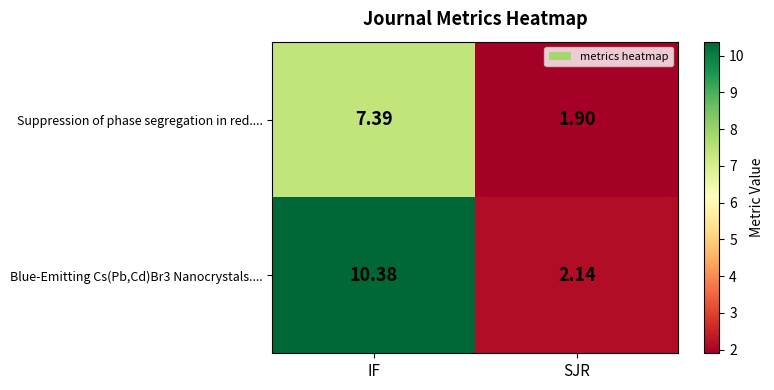

Rank the categories by Blue-Emitting Cs(Pb,Cd)Br3 Nanocrystals.... value from highest to lowest.

IF, SJR